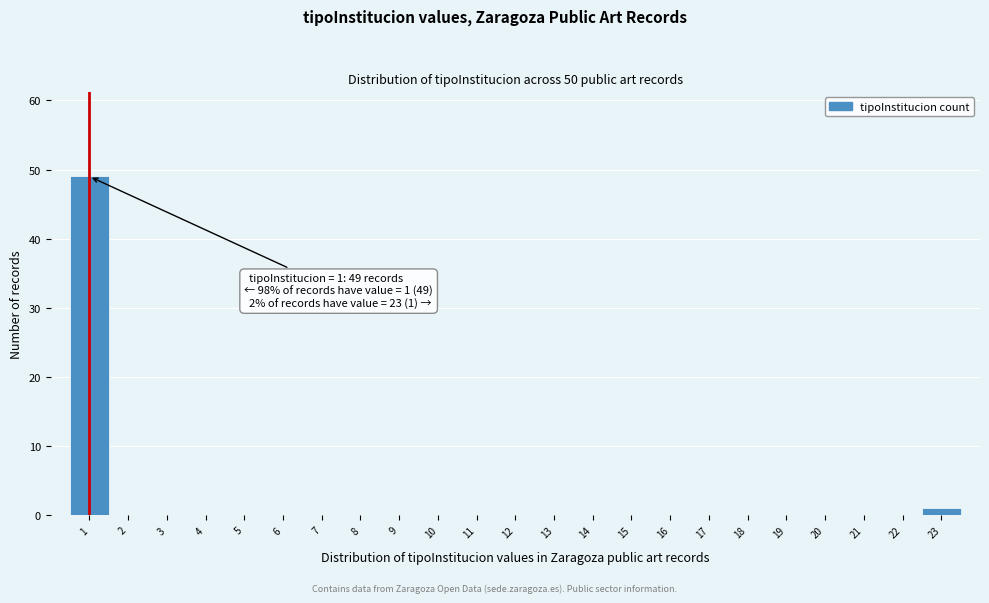

Which range on the x-axis has the tallest bar?

0.5 to 1.5